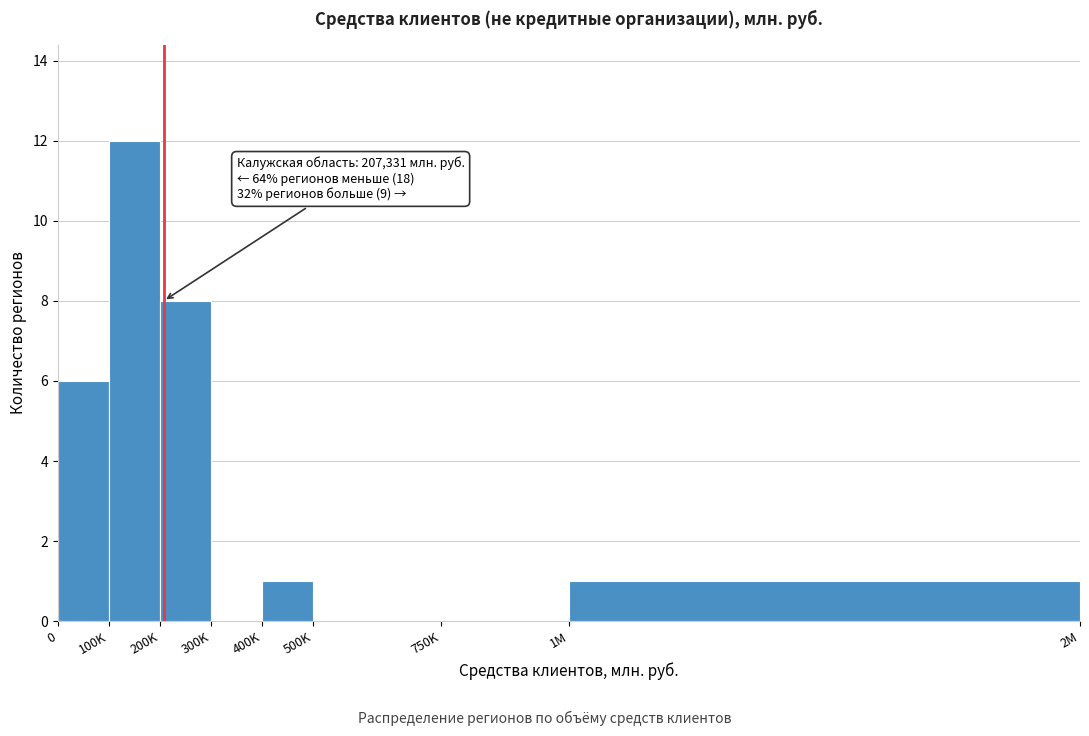

Reading left to right, what are all the values shown in this chart?

0=6	100K=12	200K=8	300K=0	400K=1	500K=0	750K=0	1M=1